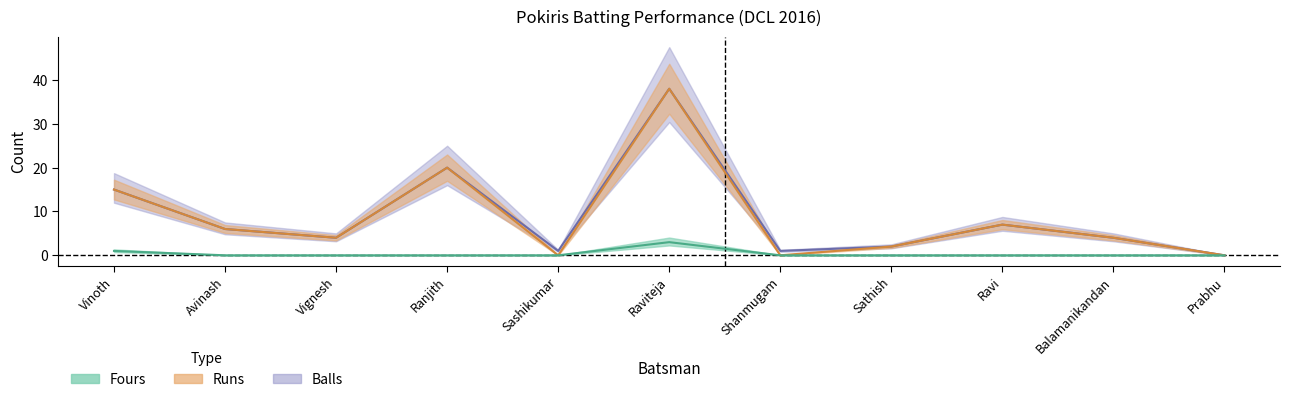

True or false: Runs and Fours cross at least once.

False